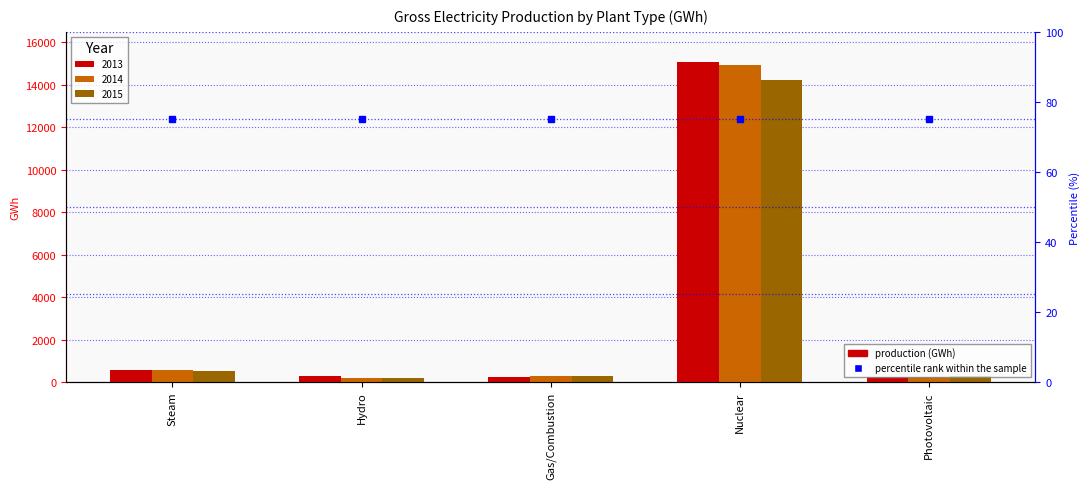

How many distinct data groups are displayed?

3